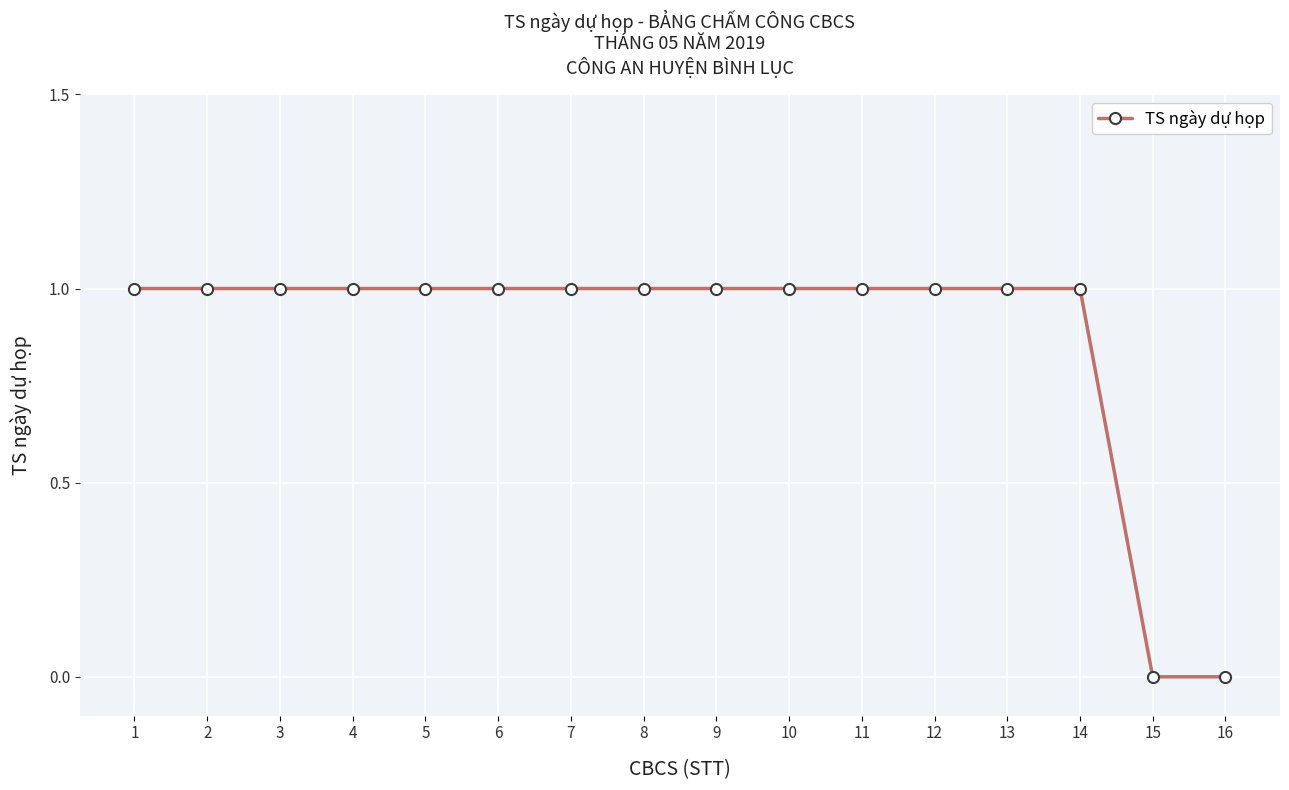

Does the chart display data point markers on the line(s)?

Yes